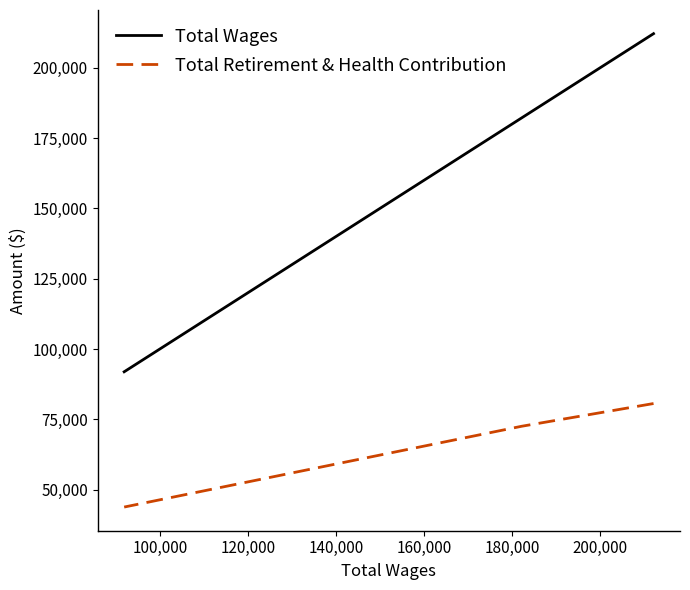

List the series in order of their overall mean, highest first.

Total Wages, Total Retirement & Health Contribution